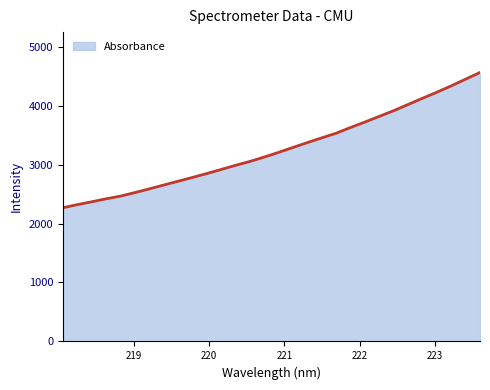

How many lines are shown in the chart?

1